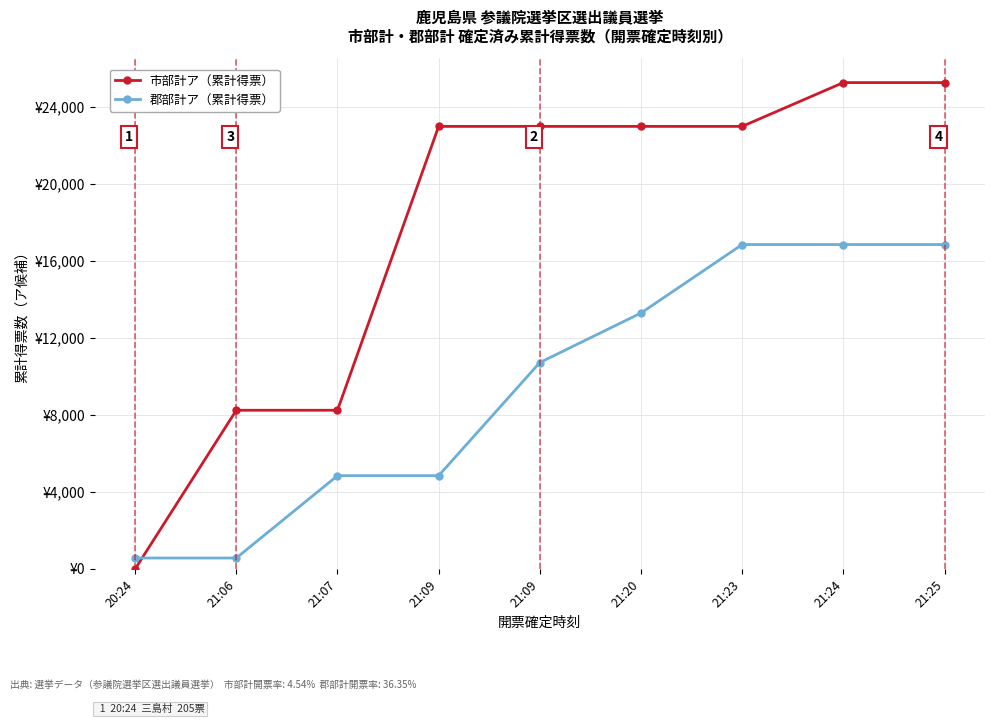

What is the minimum value for 郡部計ア（累計得票）?

570